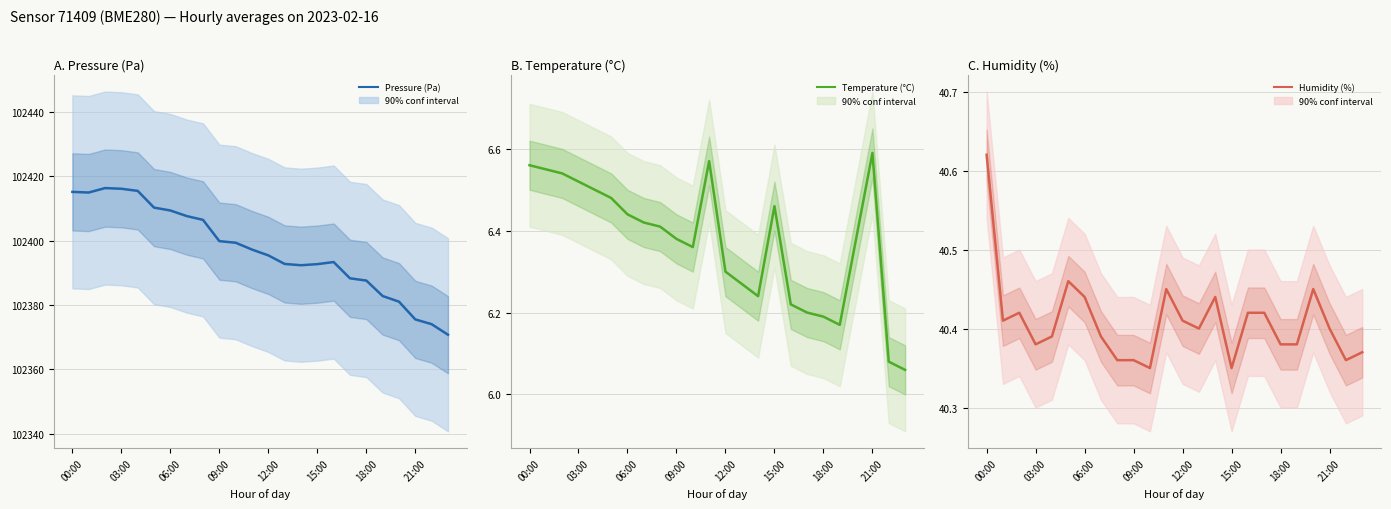

What is the sum of all Humidity (%) values?

969.8